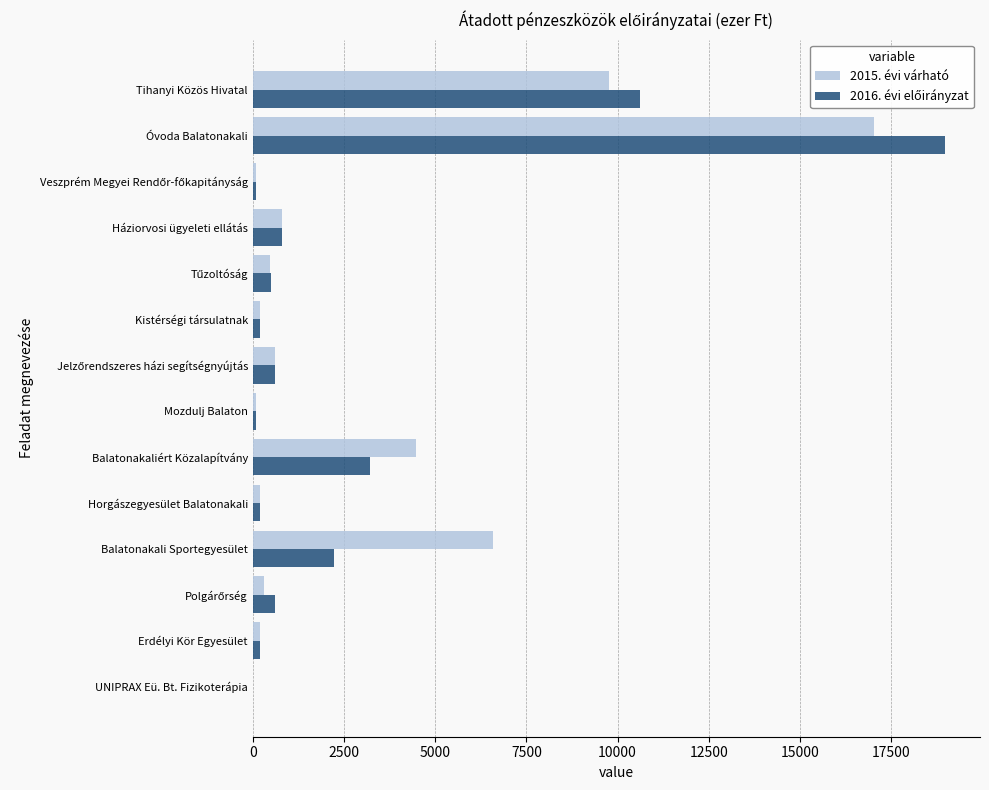

What is the total value across all series at Háziorvosi ügyeleti ellátás?

1607